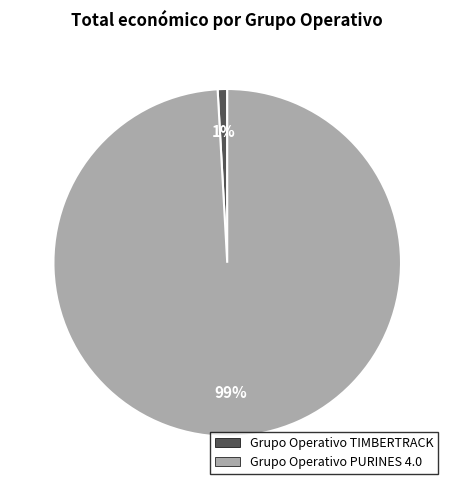

To the nearest percent, what is the difference between the Grupo Operativo PURINES 4.0 and Grupo Operativo TIMBERTRACK slice percentages?

98%